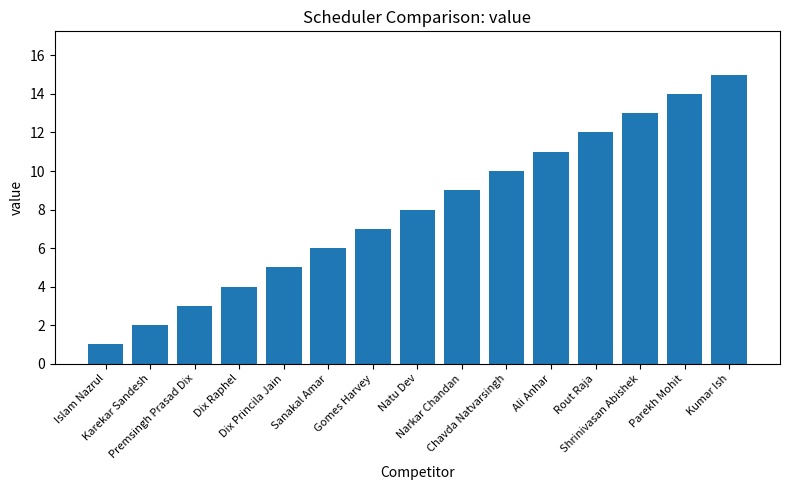

What is the value of the 11th bar from the left?

11